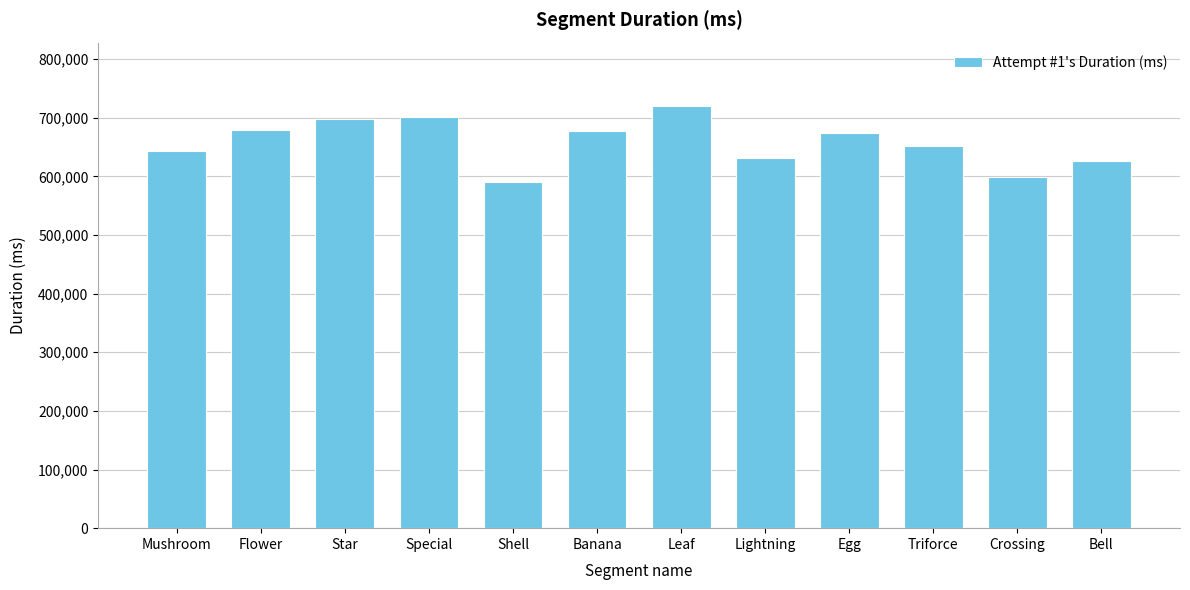

What is the ratio of the value at Star to the value at Banana?

1.0